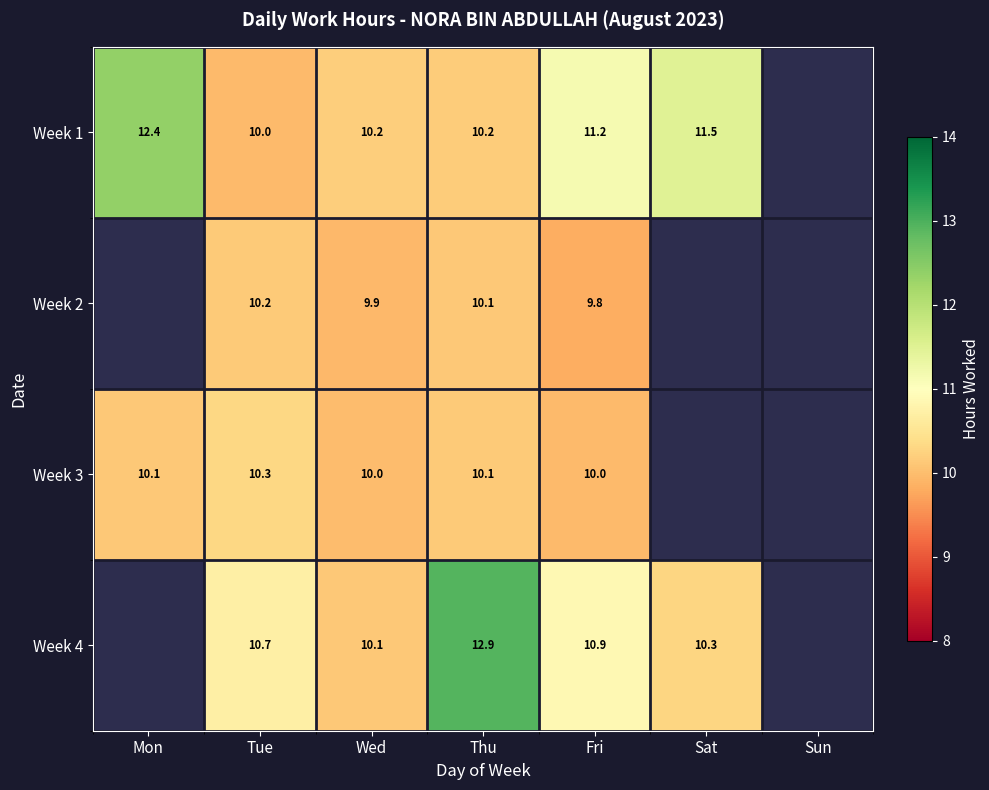

True or false: Week 1 has a value of 15.8 at Thu.

False